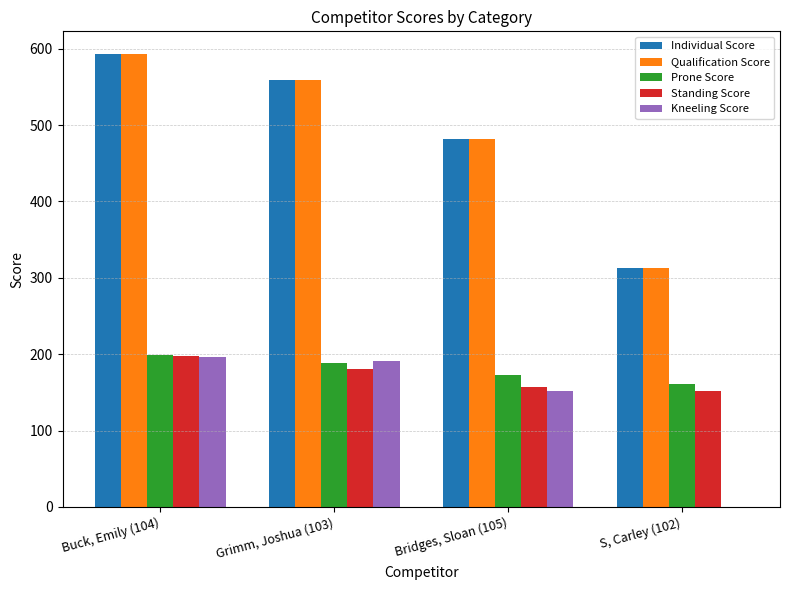

Count the Qualification Score values in the range 482 to 593.

3